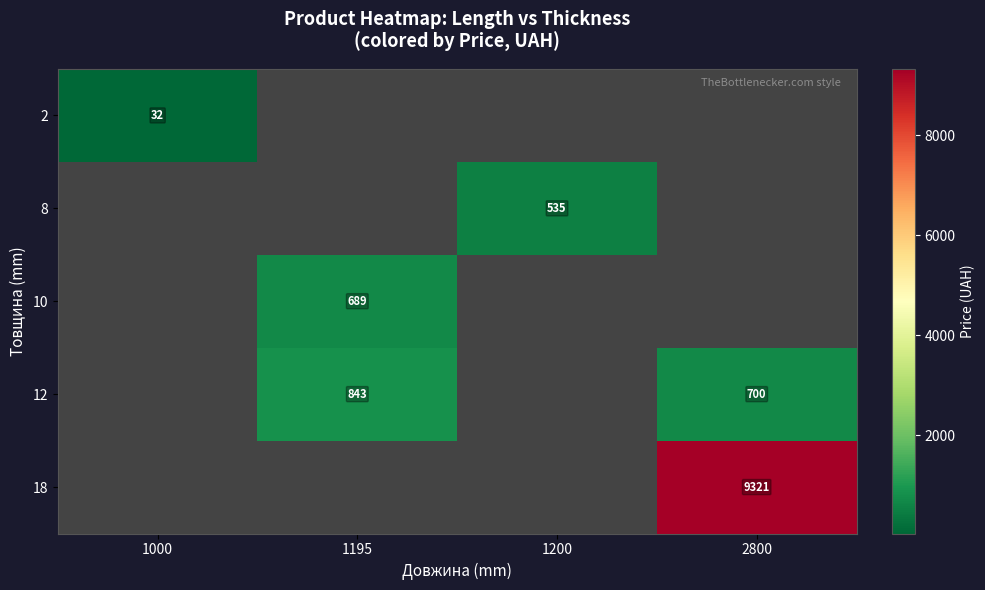

How many categories are shown in the chart?

4